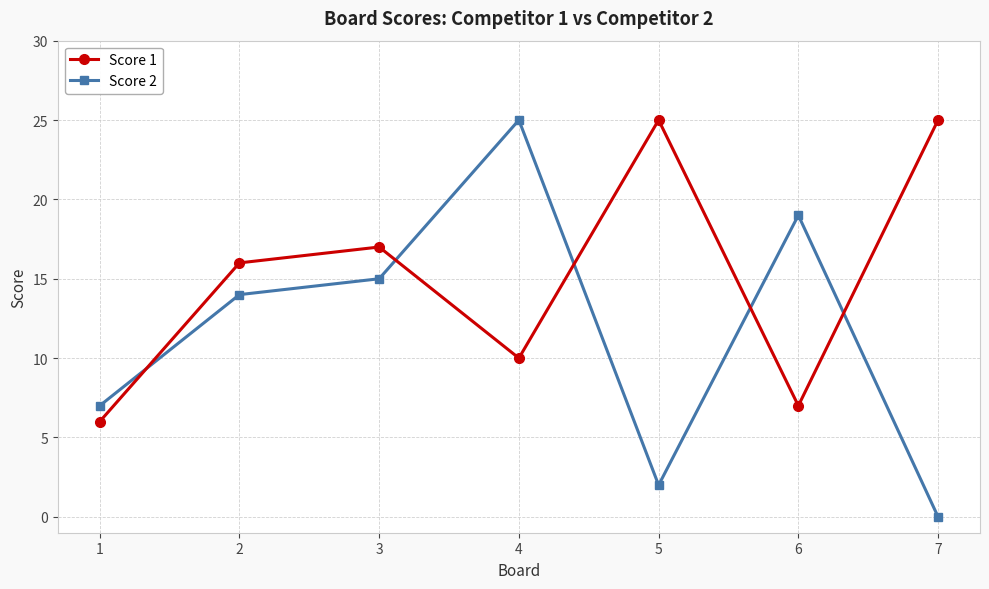

At which category is the sum across all series the highest?

4